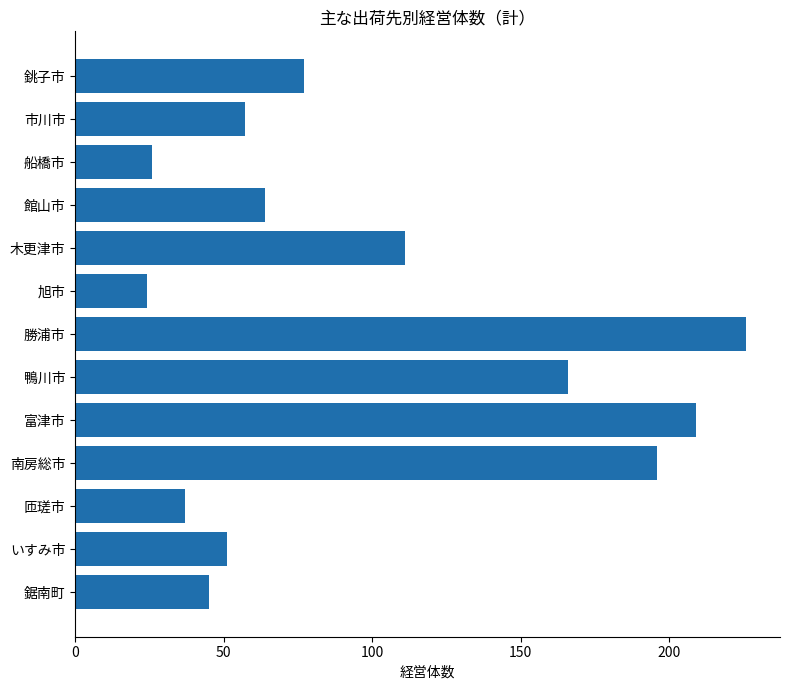

Reading bottom to top, what are all the values shown in this chart?

45	51	37	196	209	166	226	24	111	64	26	57	77